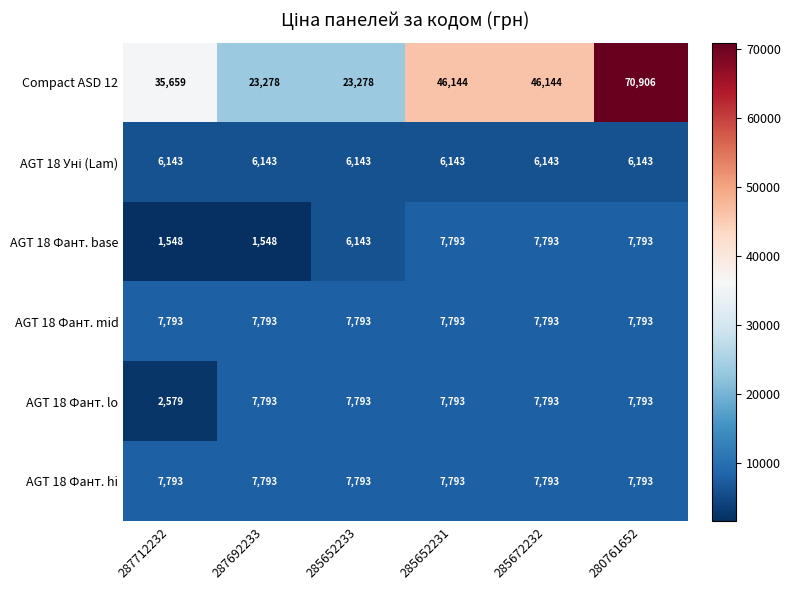

What is the sum of all Compact ASD 12 values?

245409